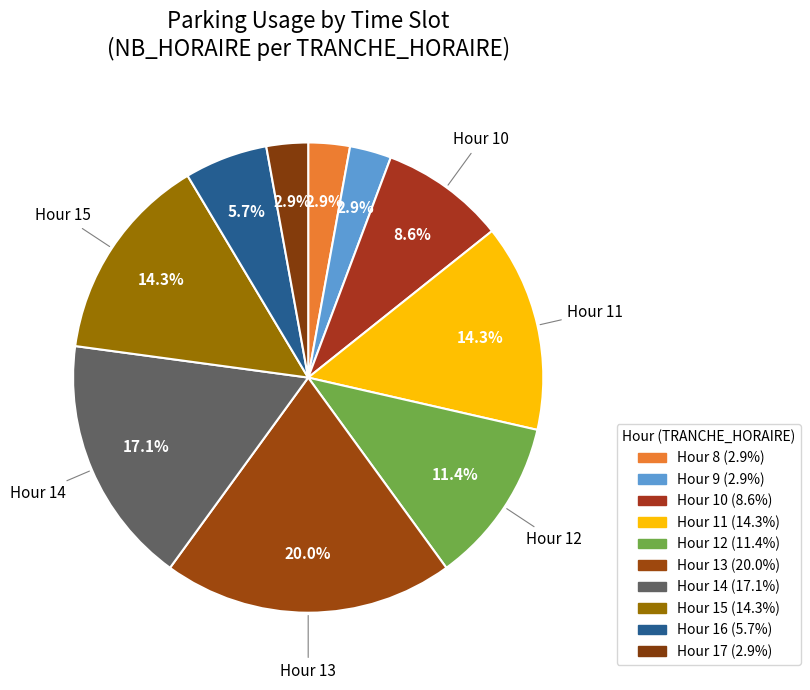

How many segments does this pie chart have?

10